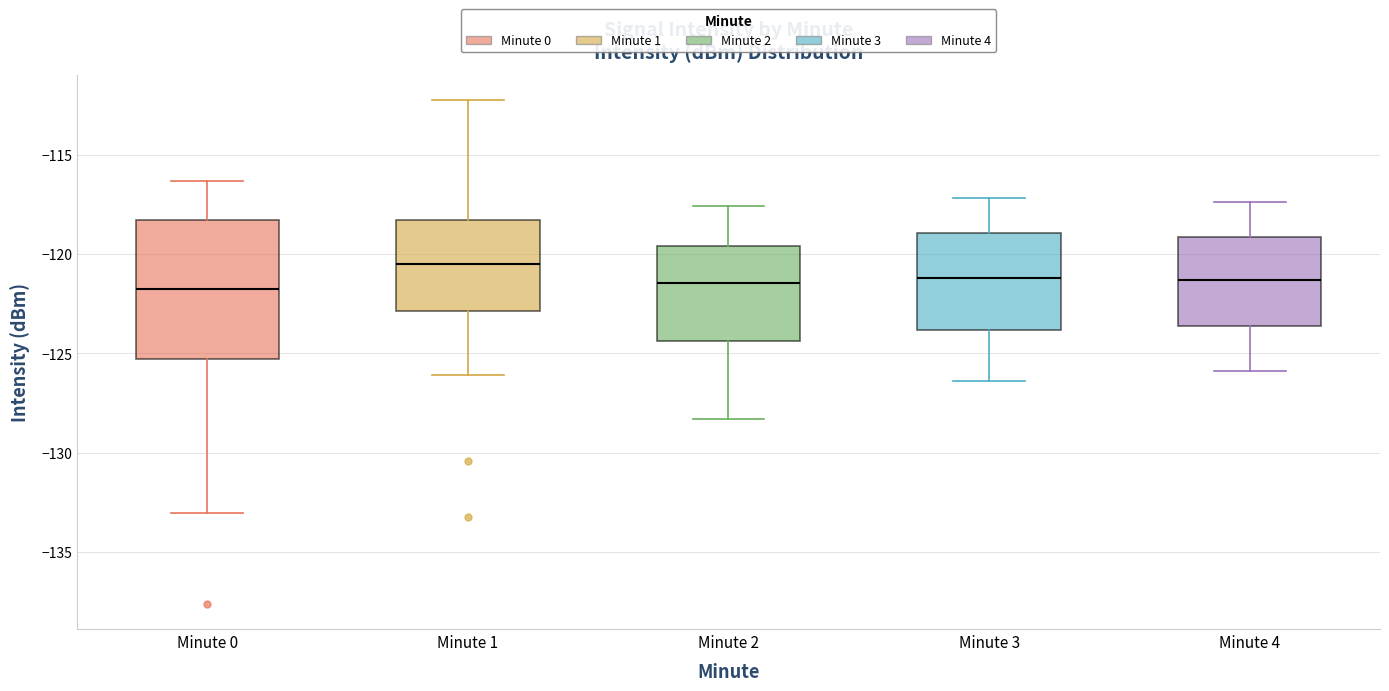

Reading left to right, read every box against the y-axis: the position of its median line, the range the box covers, and the ends of its whiskers. The values are not printed on the chart, so give them approximately, as read against the axis.

Minute 0: median -121.5, box -125.5 to -118.5, whiskers -133.0 to -116.5
Minute 1: median -120.5, box -123.0 to -118.5, whiskers -126.0 to -112.0
Minute 2: median -121.5, box -124.5 to -119.5, whiskers -128.5 to -117.5
Minute 3: median -121.0, box -124.0 to -119.0, whiskers -126.5 to -117.0
Minute 4: median -121.5, box -123.5 to -119.0, whiskers -126.0 to -117.5